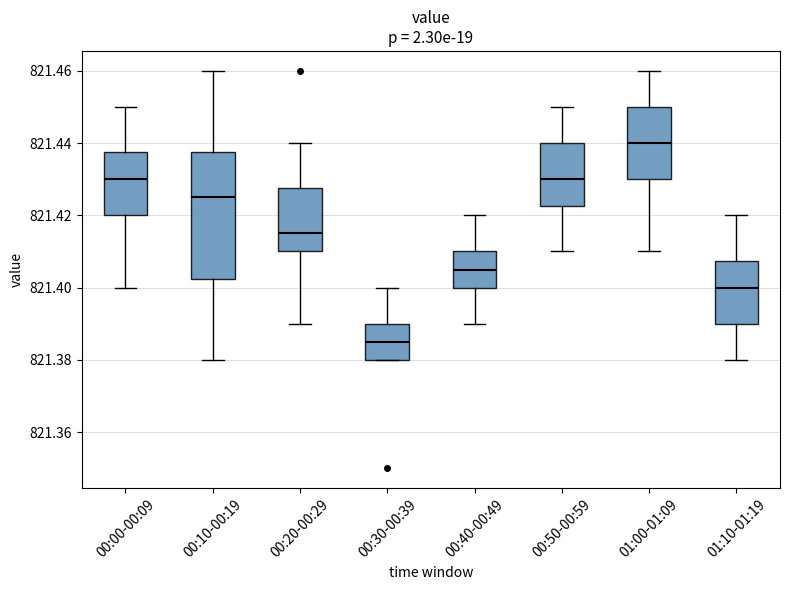

Reading left to right, transcribe this box plot: for each box, give where its median line is, the range the box spans, and where its two whiskers end, as read against the y-axis. The values are not printed on the chart, so give them approximately, as read against the axis.

00:00-00:09: median 821.430, box 821.420 to 821.438, whiskers 821.400 to 821.450
00:10-00:19: median 821.426, box 821.402 to 821.438, whiskers 821.380 to 821.460
00:20-00:29: median 821.416, box 821.410 to 821.428, whiskers 821.390 to 821.440
00:30-00:39: median 821.386, box 821.380 to 821.390, whiskers 821.380 to 821.400
00:40-00:49: median 821.406, box 821.400 to 821.410, whiskers 821.390 to 821.420
00:50-00:59: median 821.430, box 821.422 to 821.440, whiskers 821.410 to 821.450
01:00-01:09: median 821.440, box 821.430 to 821.450, whiskers 821.410 to 821.460
01:10-01:19: median 821.400, box 821.390 to 821.408, whiskers 821.380 to 821.420